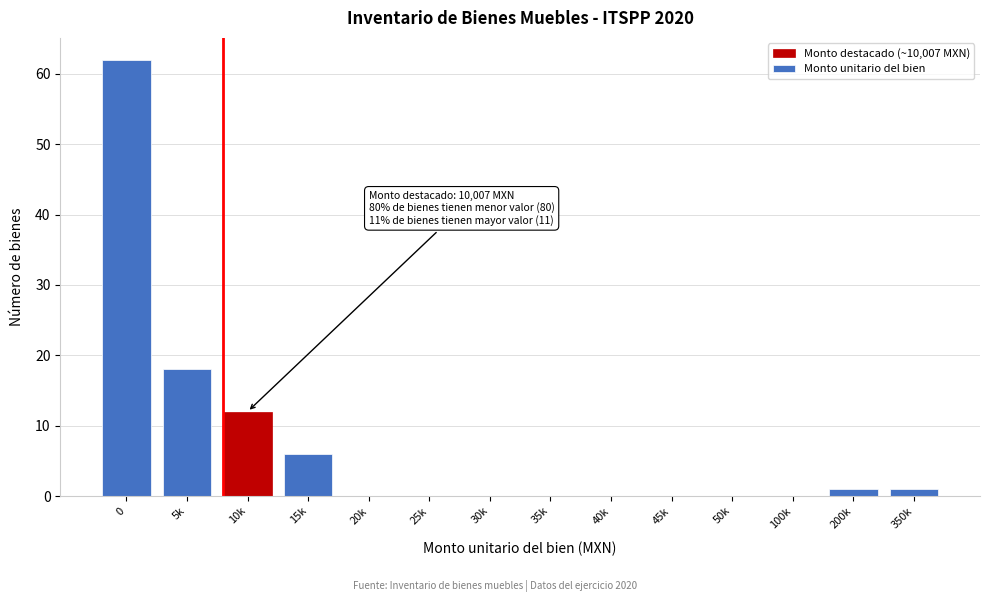

Reading left to right, list all the values displayed in this chart.

0=62	5k=18	10k=12	15k=6	20k=0	25k=0	30k=0	35k=0	40k=0	45k=0	50k=0	100k=0	200k=1	350k=1